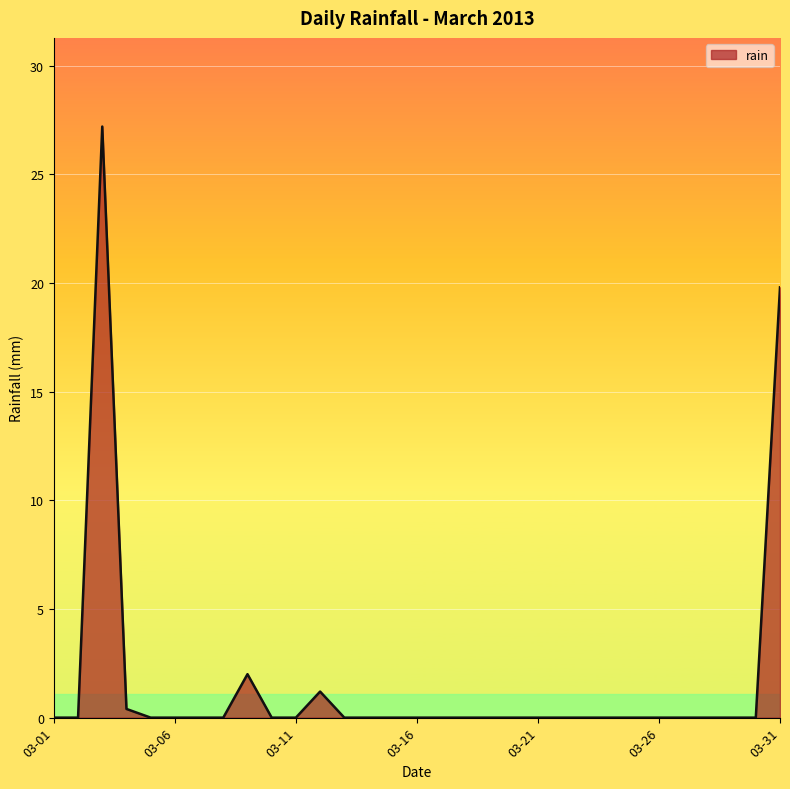

Reading right to left, extract all data points from this chart.

19.8	0.0	0.0	0.0	0.0	0.0	0.0	0.0	0.0	0.0	0.0	0.0	0.0	0.0	0.0	0.0	0.0	0.0	0.0	1.2	0.0	0.0	2.0	0.0	0.0	0.0	0.0	0.4	27.2	0.0	0.0